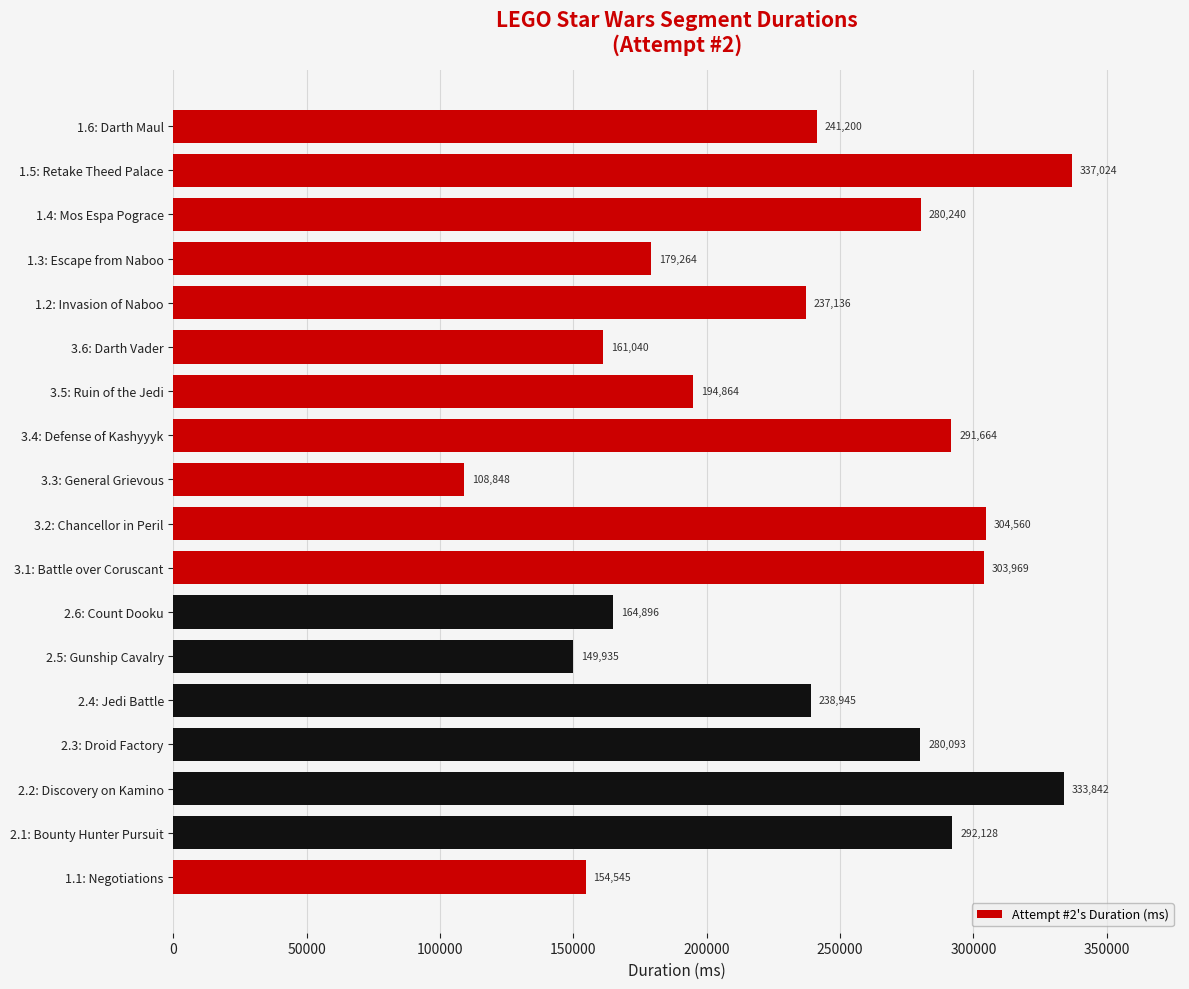

List the labels in order of value, smallest first.

3.3: General Grievous, 2.5: Gunship Cavalry, 1.1: Negotiations, 3.6: Darth Vader, 2.6: Count Dooku, 1.3: Escape from Naboo, 3.5: Ruin of the Jedi, 1.2: Invasion of Naboo, 2.4: Jedi Battle, 1.6: Darth Maul, 2.3: Droid Factory, 1.4: Mos Espa Pograce, 3.4: Defense of Kashyyyk, 2.1: Bounty Hunter Pursuit, 3.1: Battle over Coruscant, 3.2: Chancellor in Peril, 2.2: Discovery on Kamino, 1.5: Retake Theed Palace